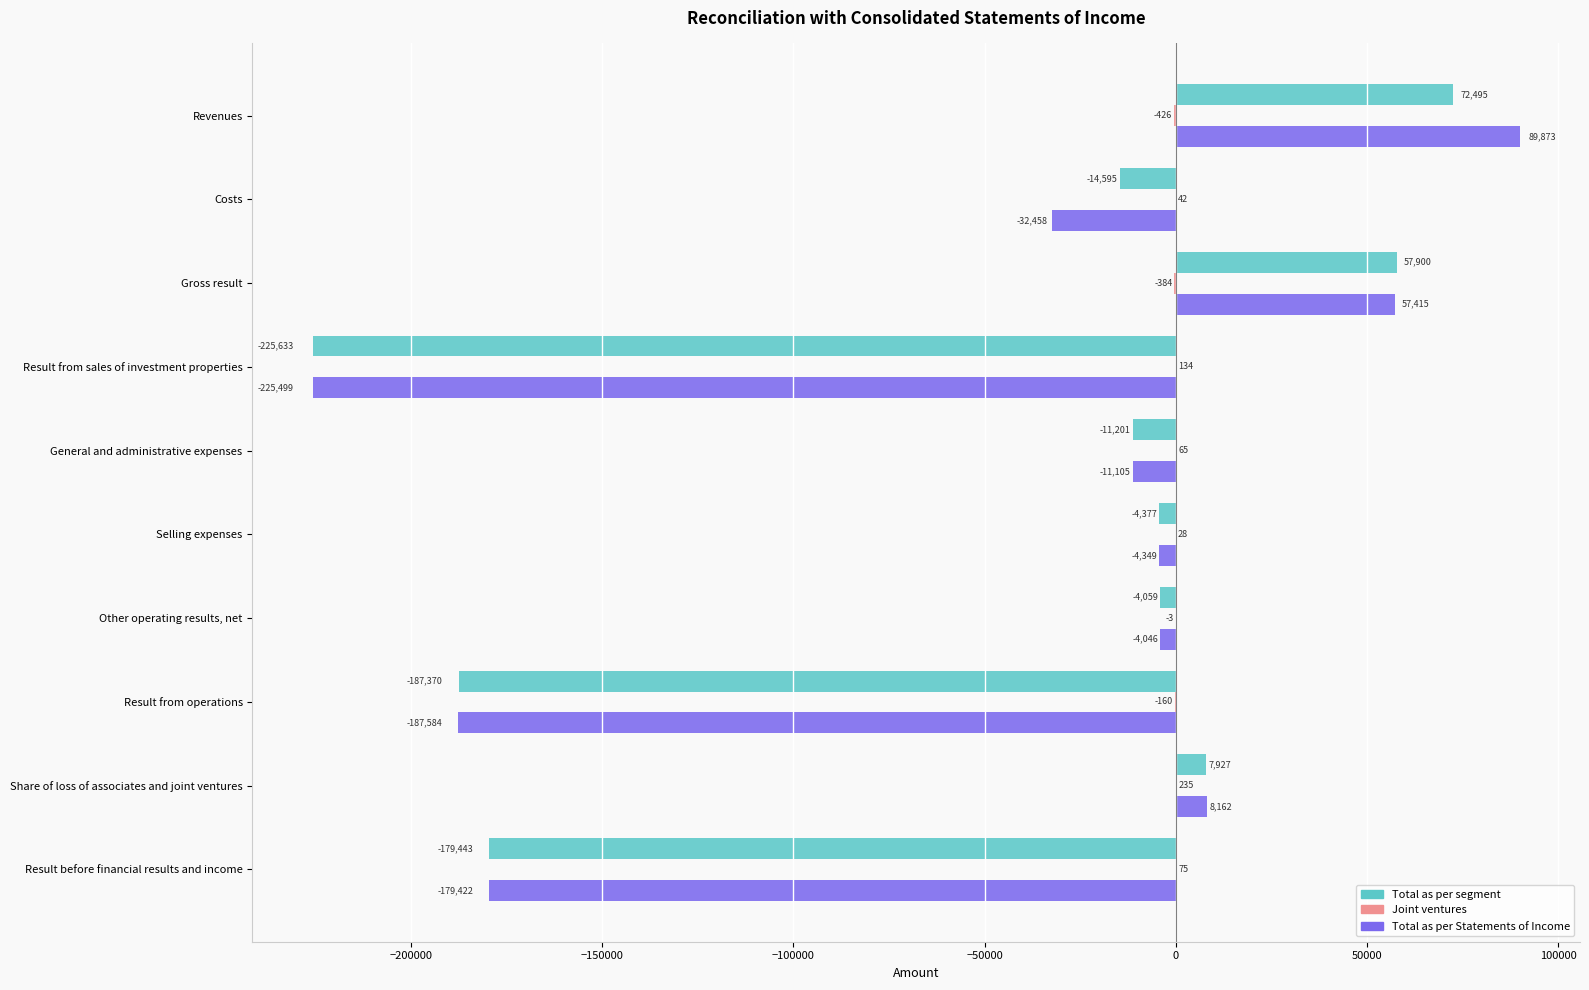

The Total as per segment series shows -25882 at Costs. True or false?

False